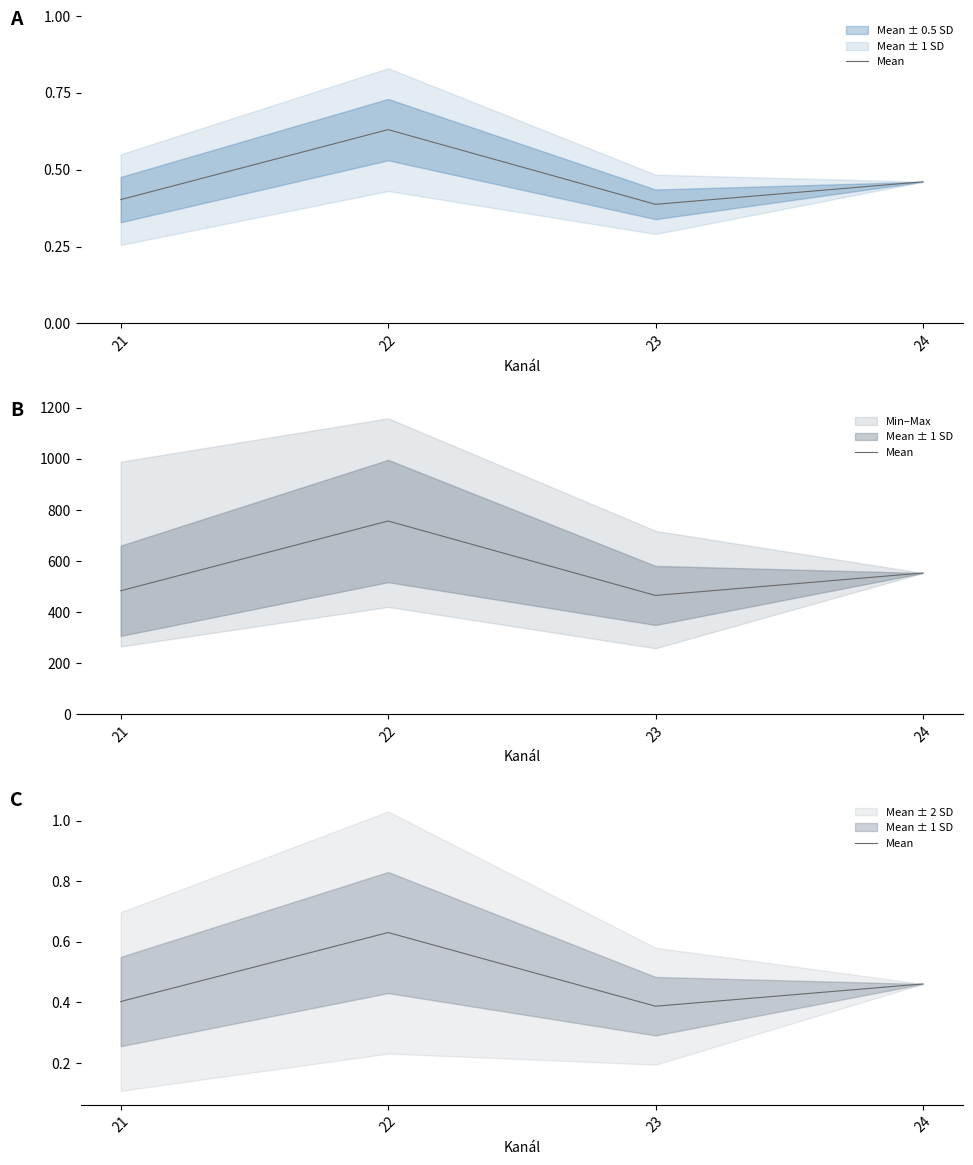

Is this an area chart (filled region under the line)?

No